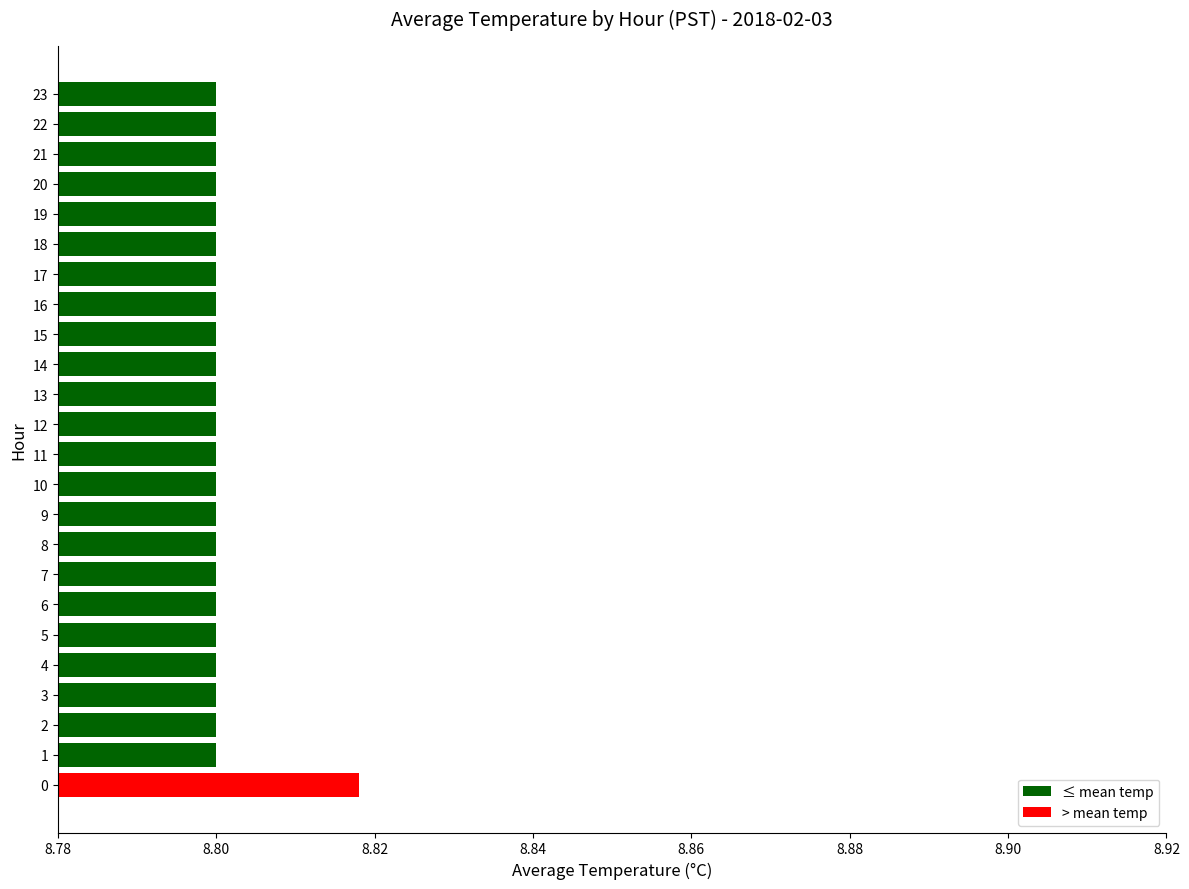

True or false: the data shows 8.8 at 12.

True